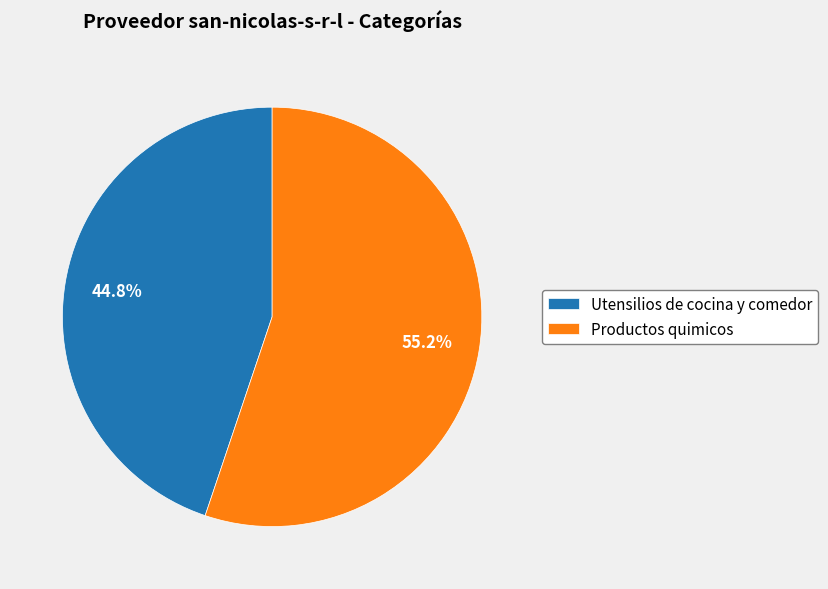

Count the number of slices in the pie.

2